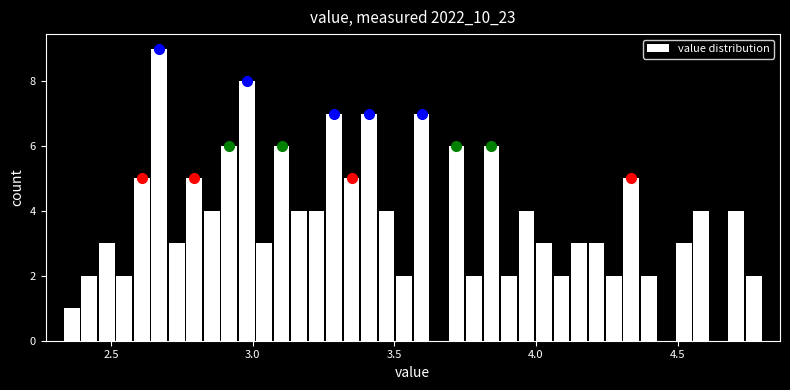

Read against the x-axis, roughly where is the centre of the tallest bar?

2.65